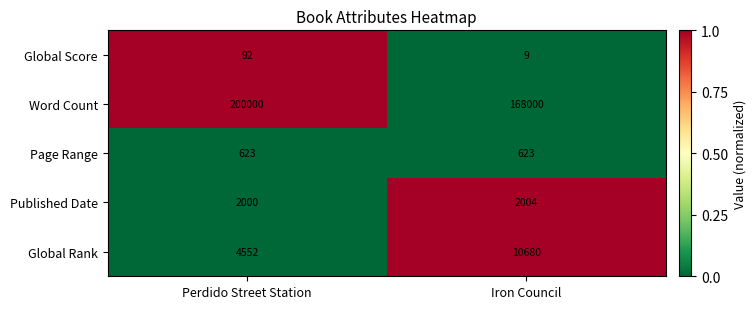

The Global Score series shows 14 at Iron Council. True or false?

False